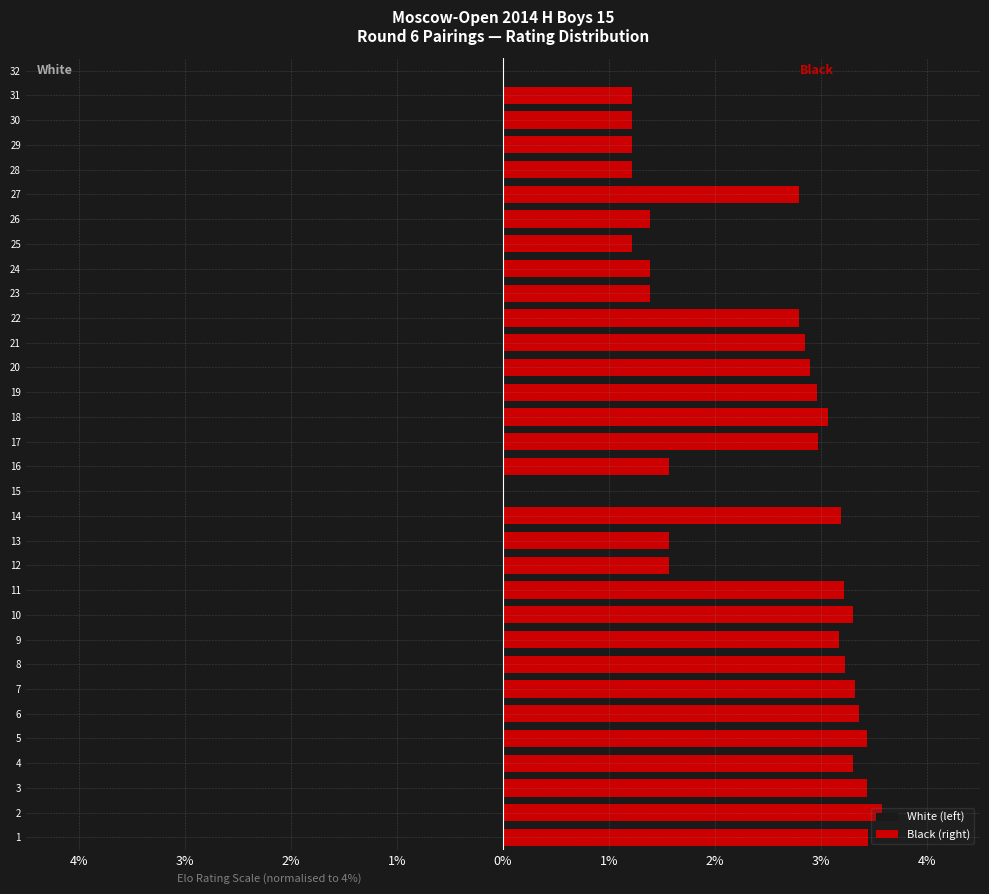

What is the difference between the second highest and second lowest values in the Black (right) series?

3.4